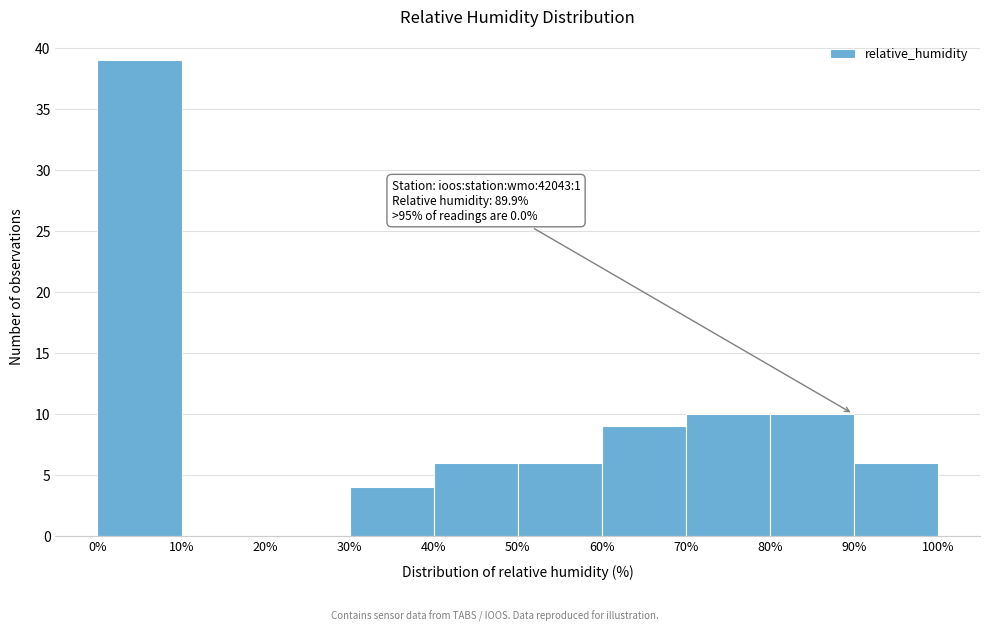

Over which range of the x-axis is the bar tallest?

0% to 10%